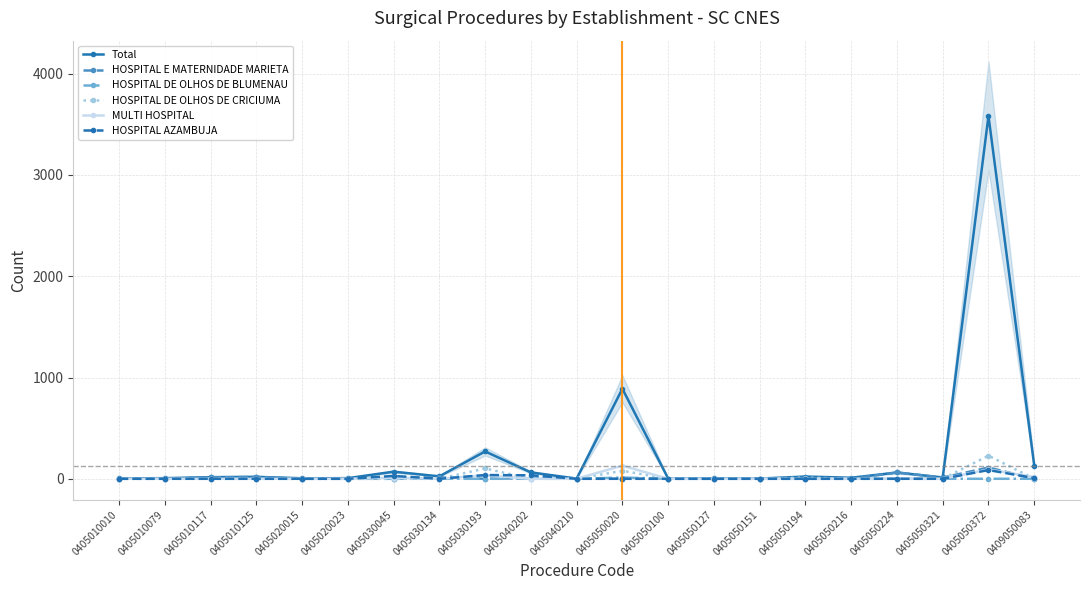

What are all the series names shown in the legend?

Total, HOSPITAL E MATERNIDADE MARIETA, HOSPITAL DE OLHOS DE BLUMENAU, HOSPITAL DE OLHOS DE CRICIUMA, MULTI HOSPITAL, HOSPITAL AZAMBUJA